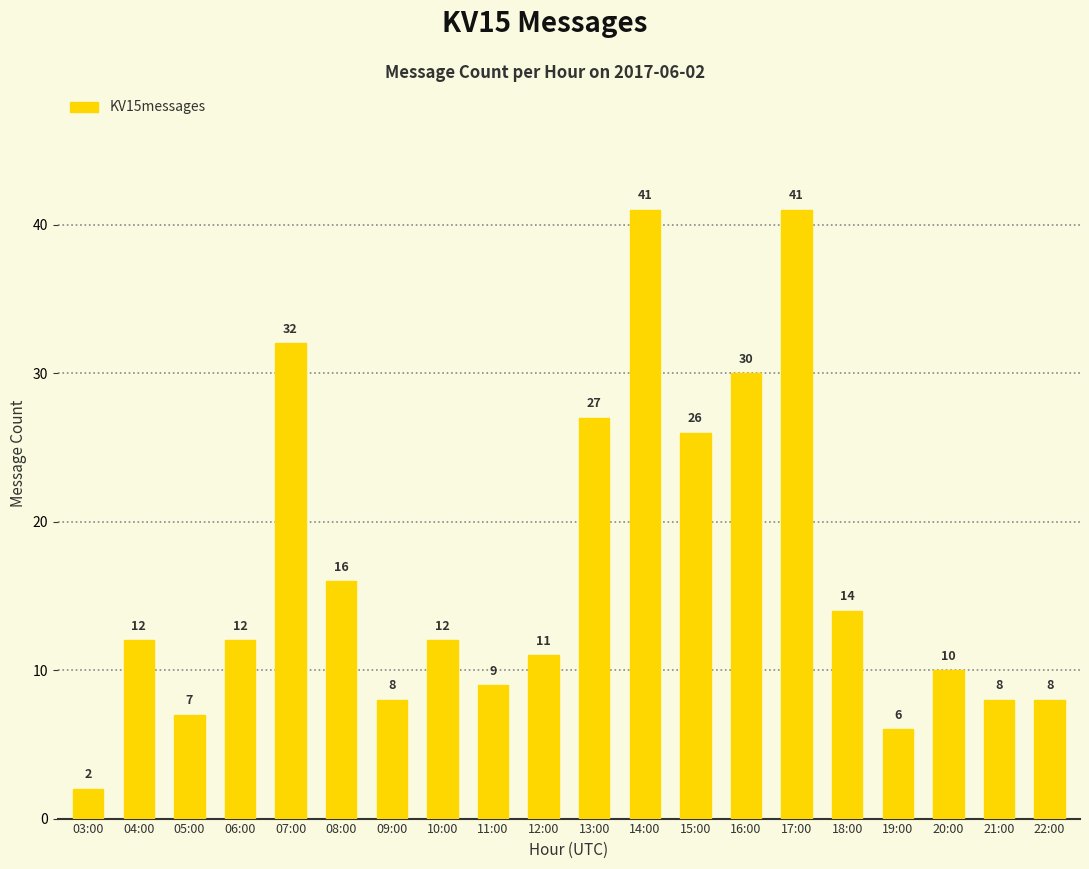

Reading left to right, what are all the values shown in this chart?

03:00=2	04:00=12	05:00=7	06:00=12	07:00=32	08:00=16	09:00=8	10:00=12	11:00=9	12:00=11	13:00=27	14:00=41	15:00=26	16:00=30	17:00=41	18:00=14	19:00=6	20:00=10	21:00=8	22:00=8